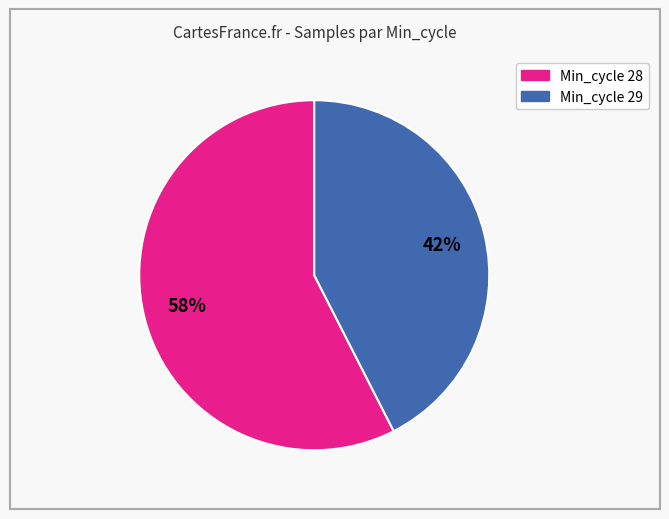

To the nearest percent, what is the average slice percentage?

50%